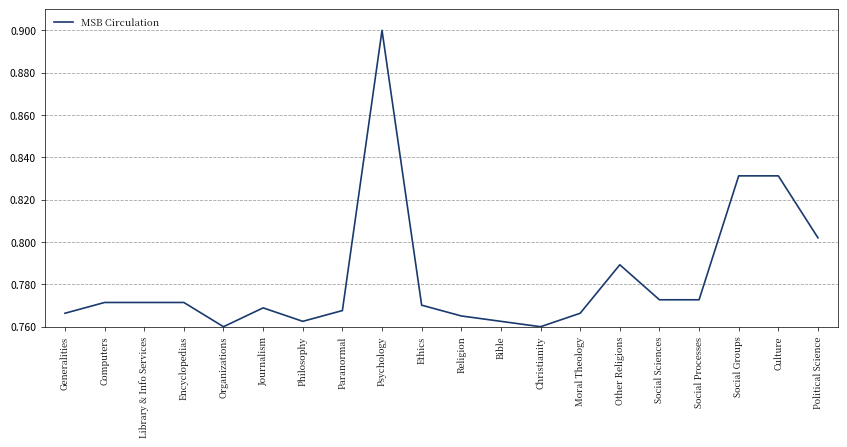

What position from the right is Social Groups?

3